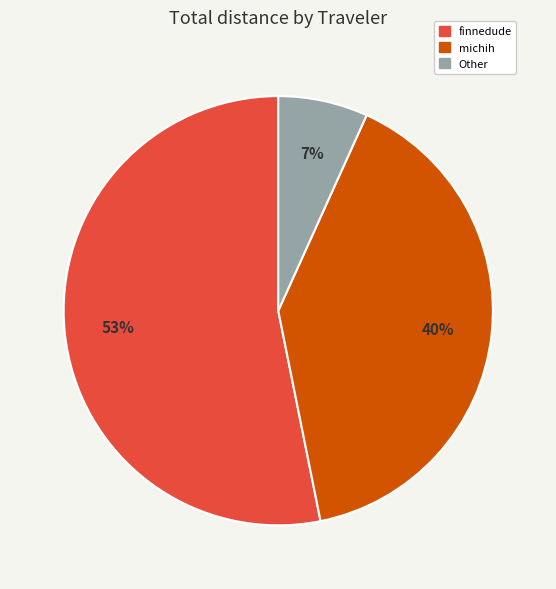

To the nearest percent, what is the difference between the largest and smallest slice percentages?

46%